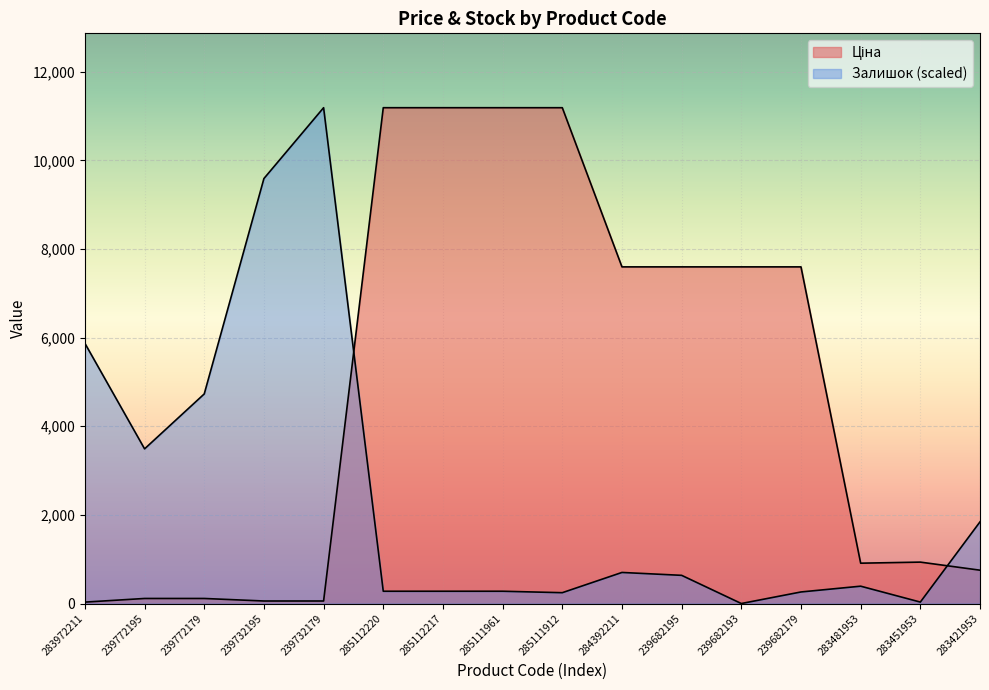

Count the number of categories in the chart.

16